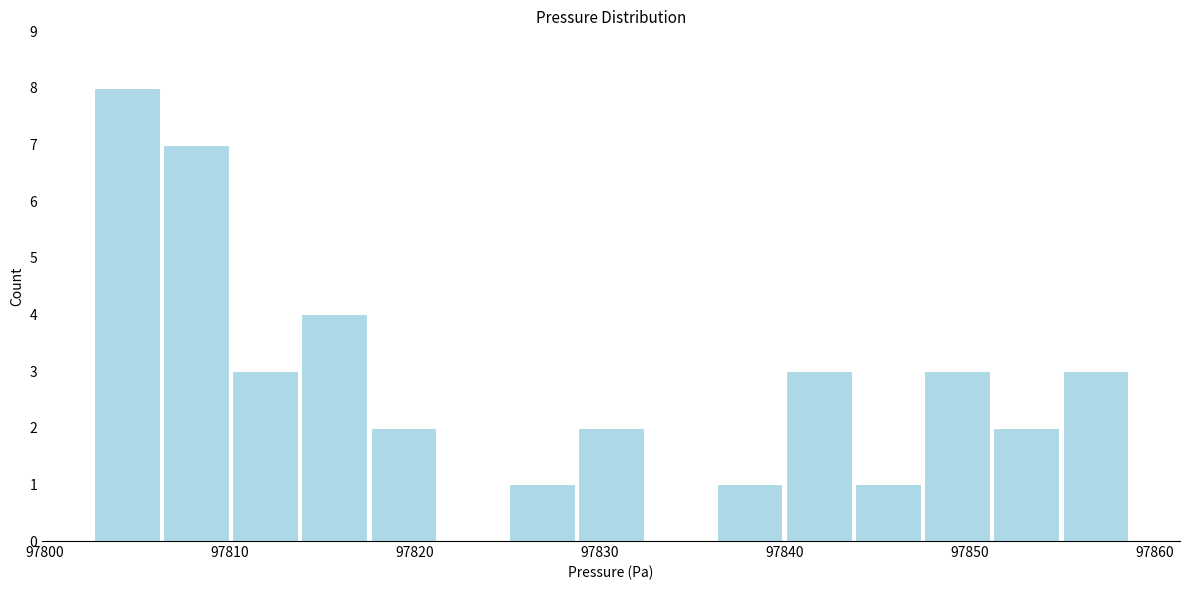

Around what value on the x-axis is the tallest bar? Give the approximate position of its centre, as read against the axis.

97804